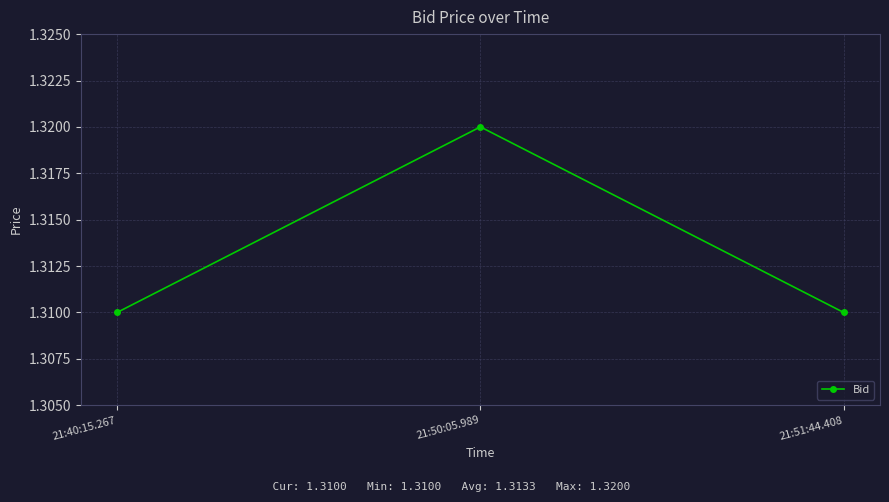

Which category has the highest value across all series?

21:50:05.989